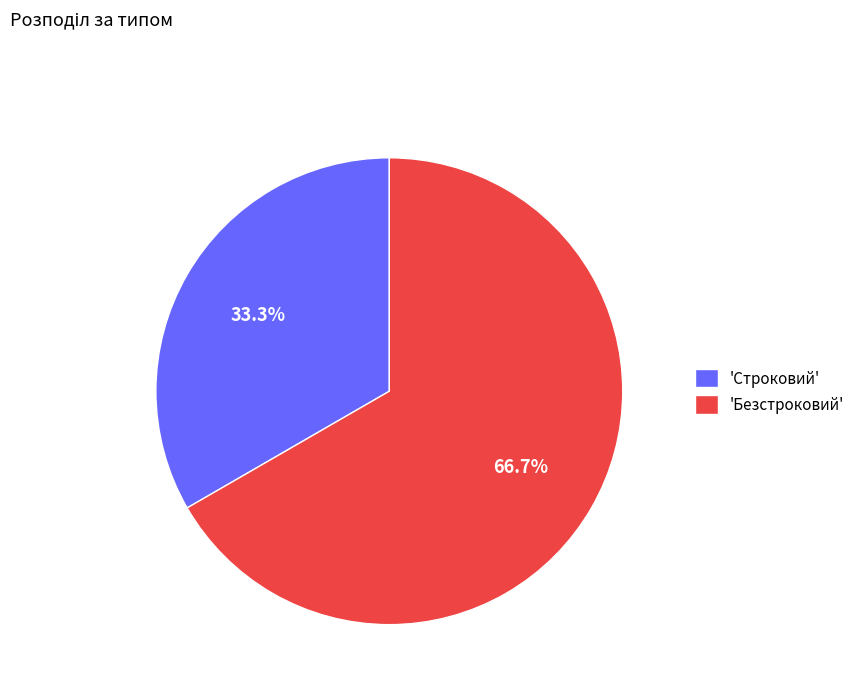

How many segments does this pie chart have?

2